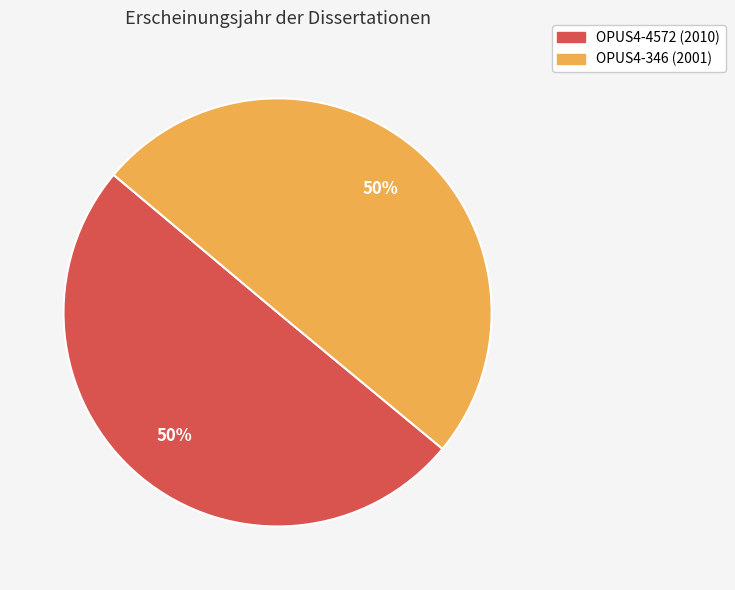

Do OPUS4-4572 (2010) and OPUS4-346 (2001) together represent more than half of the pie?

Yes